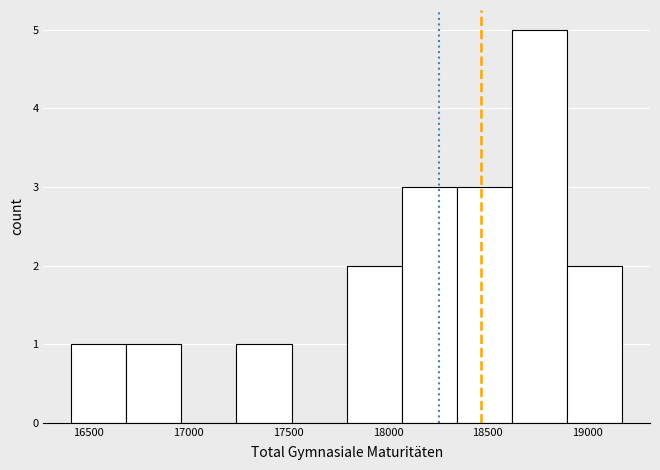

What is the height of the bar covering 18350 to 18600 on the x-axis? Neither the bar edges nor the heights are printed on the chart, so give them approximately, as read against the axes.

3